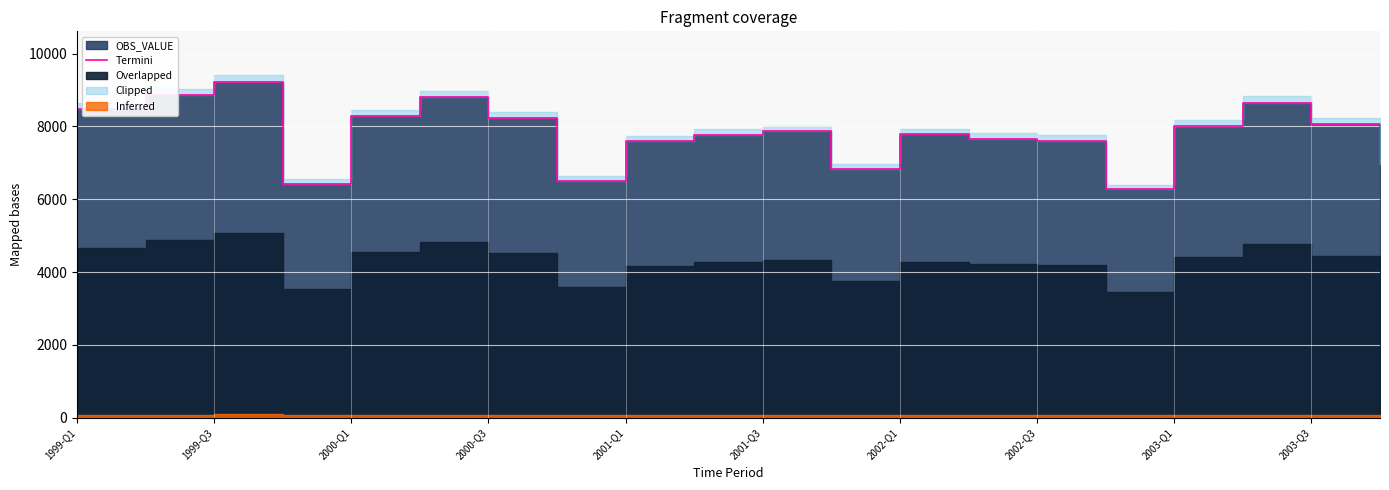

What position from the right is 17?

3